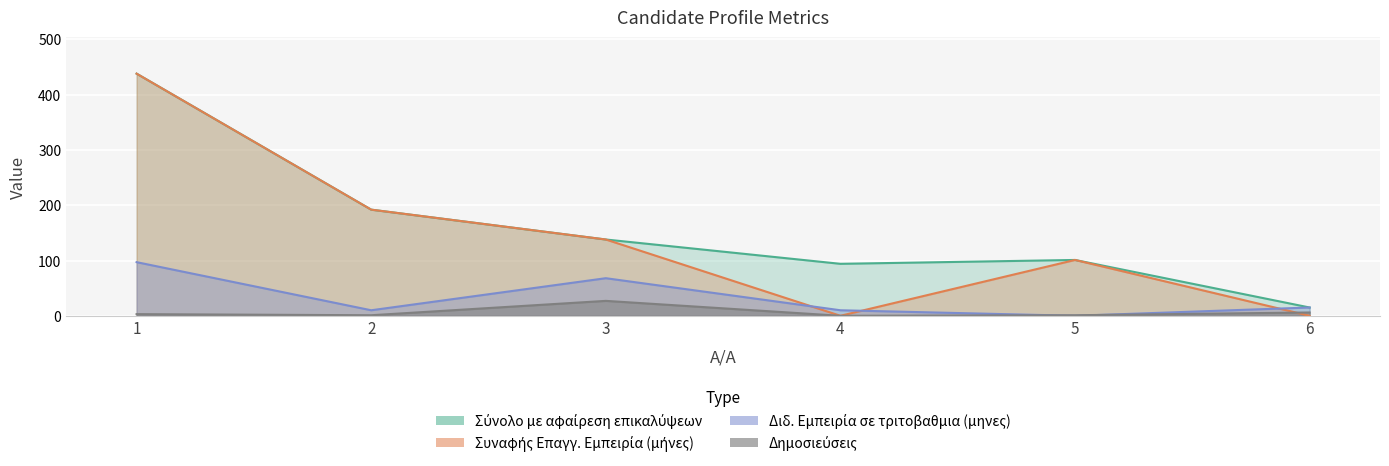

Reading left to right, transcribe all the data shown in this chart.

Σύνολο με αφαίρεση επικαλύψεων: 1=438	2=192	3=138	4=94	5=101	6=15
Διδ. Εμπειρία σε τριτοβαθμια (μηνες): 1=97	2=10	3=68	4=10	5=0	6=15
Συναφής Επαγγ. Εμπειρία (μήνες): 1=438	2=192	3=138	4=0	5=101	6=0
Δημοσιεύσεις: 1=3	2=1	3=27	4=0	5=1	6=6